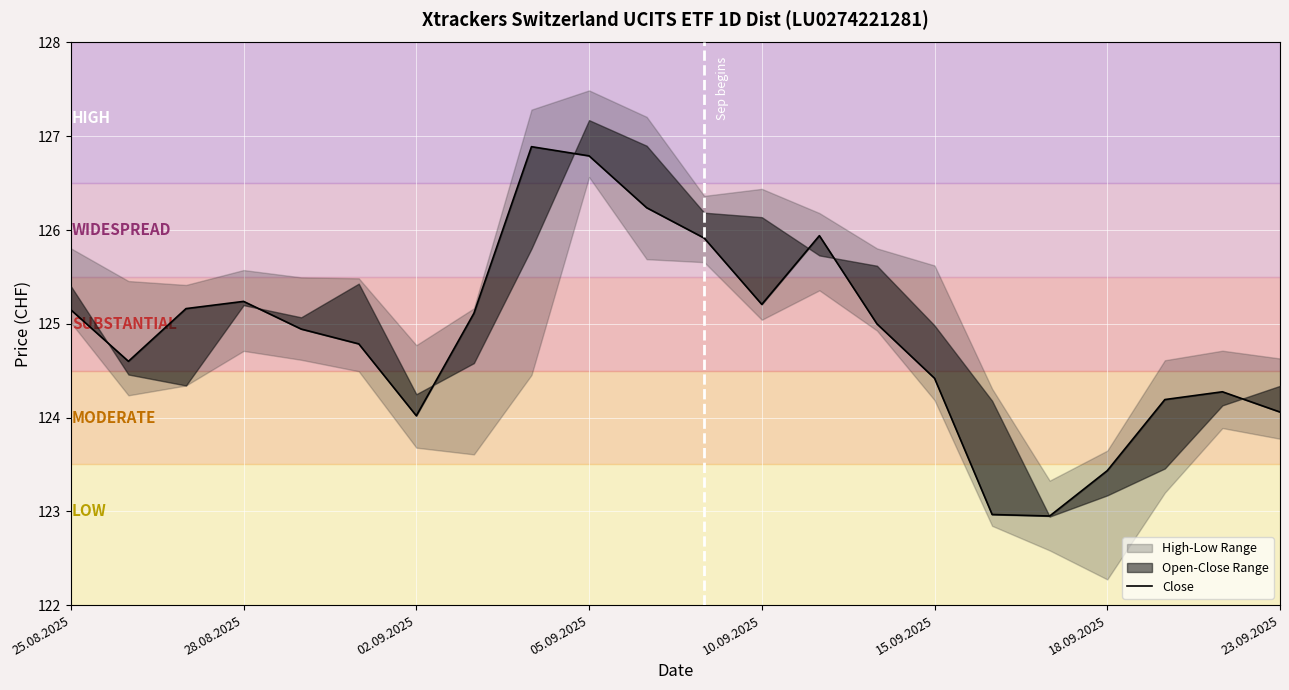

How many points are lower than both their immediate neighbors (excluding endpoints)?

4